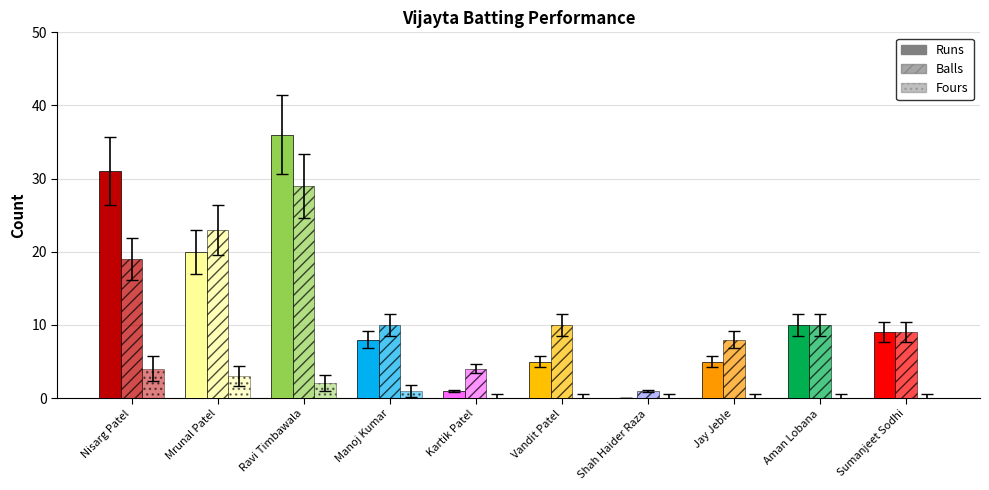

Which series has the widest spread of values?

Runs